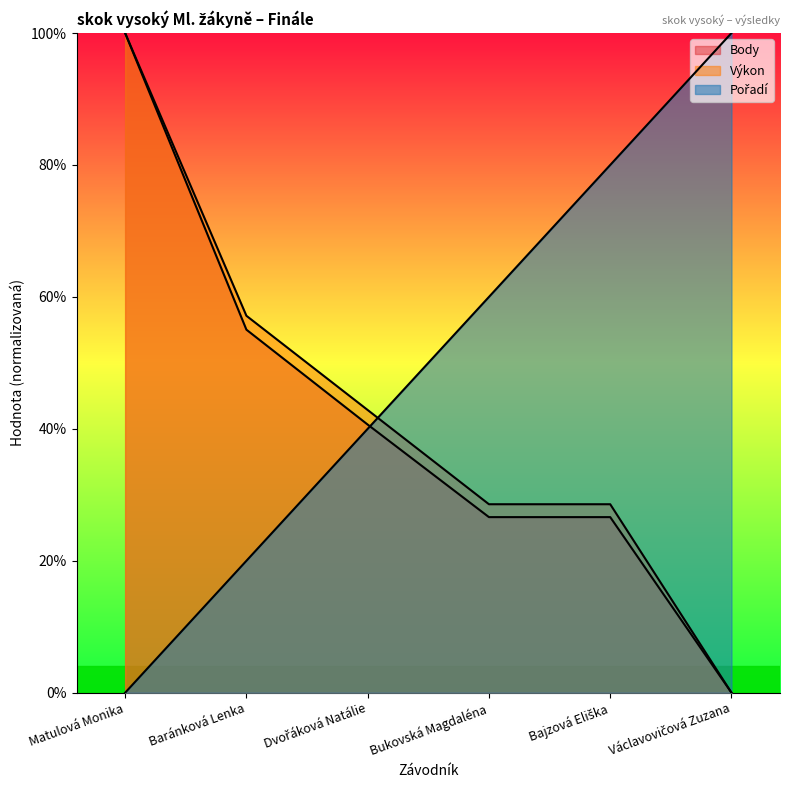

What is the difference between the highest and lowest values at Dvořáková Natálie?

2.9